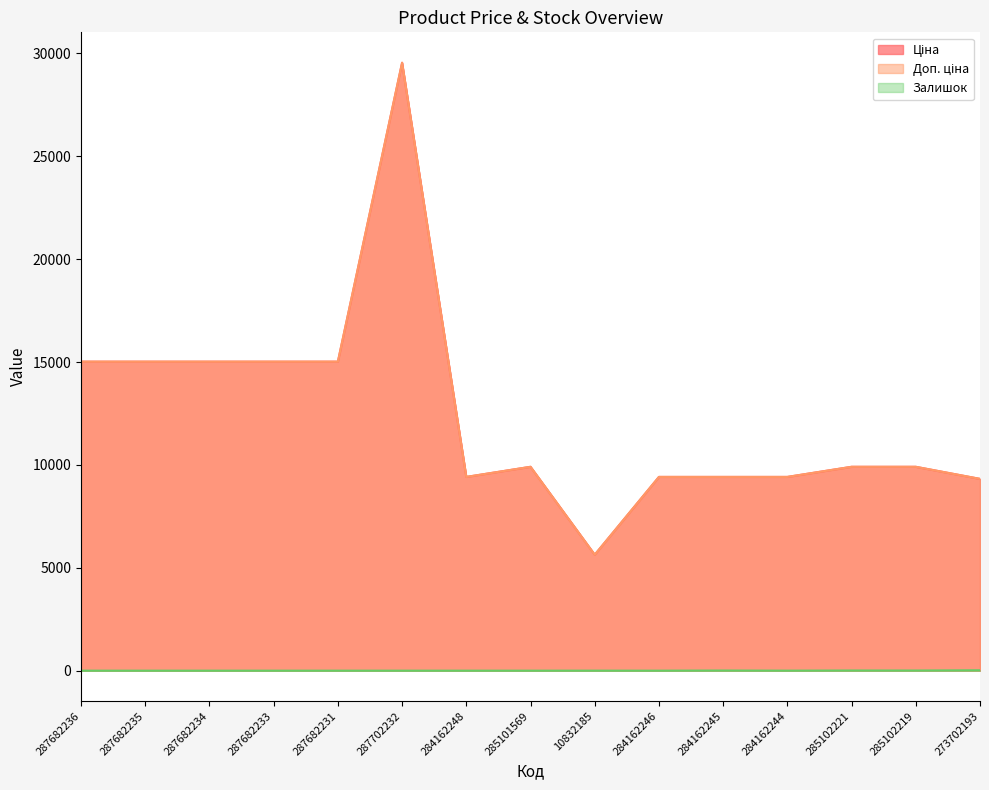

The Доп. ціна series shows 9908.5 at 285101569. True or false?

True